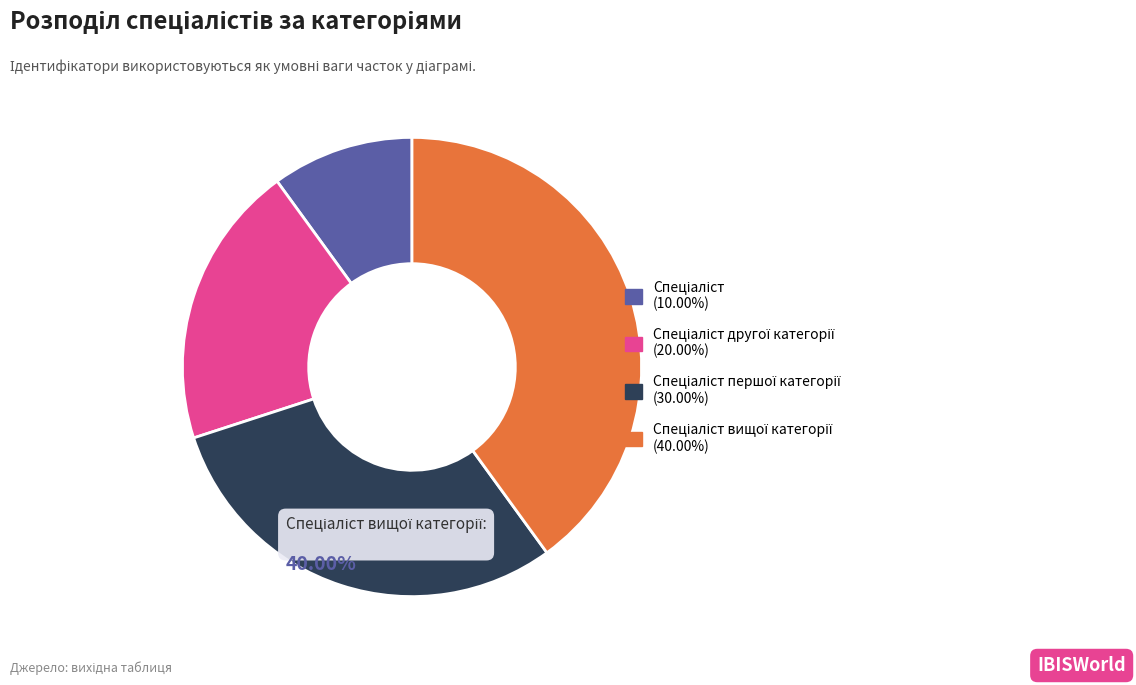

Count the number of slices in the pie.

4